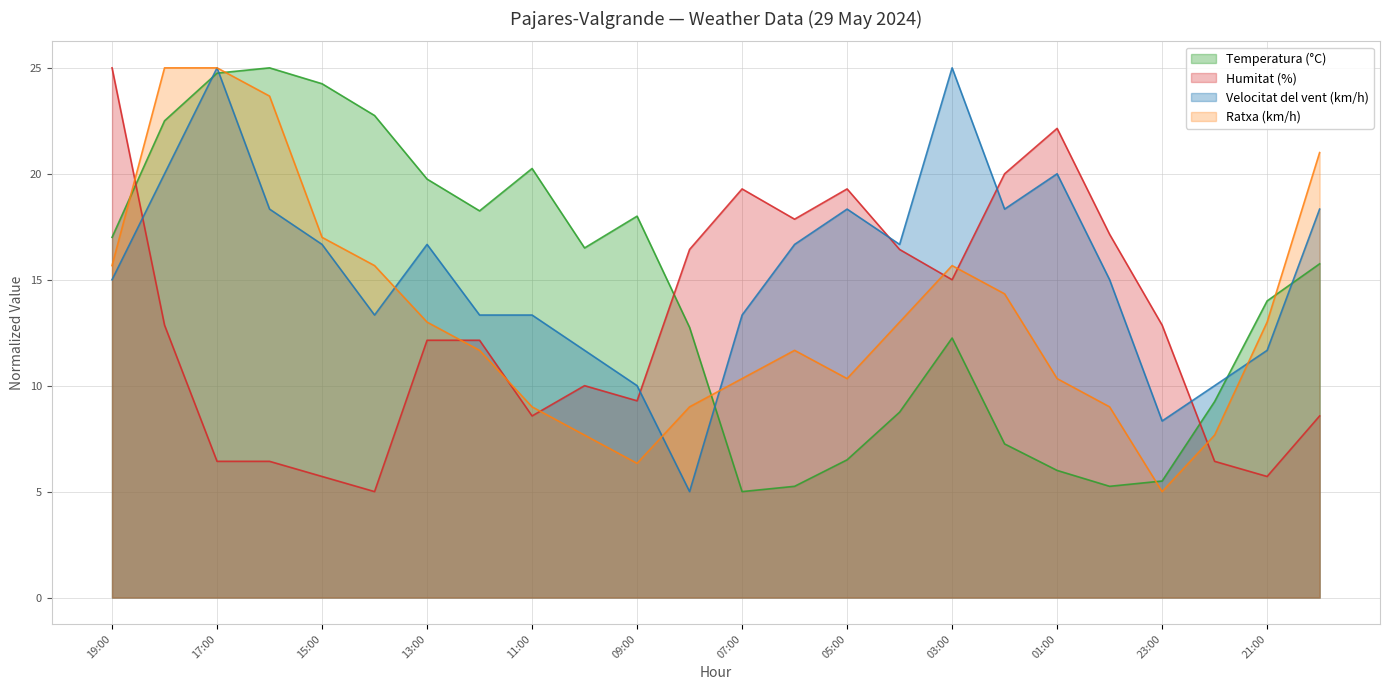

What is the sum of all Ratxa (km/h) values?

320.0